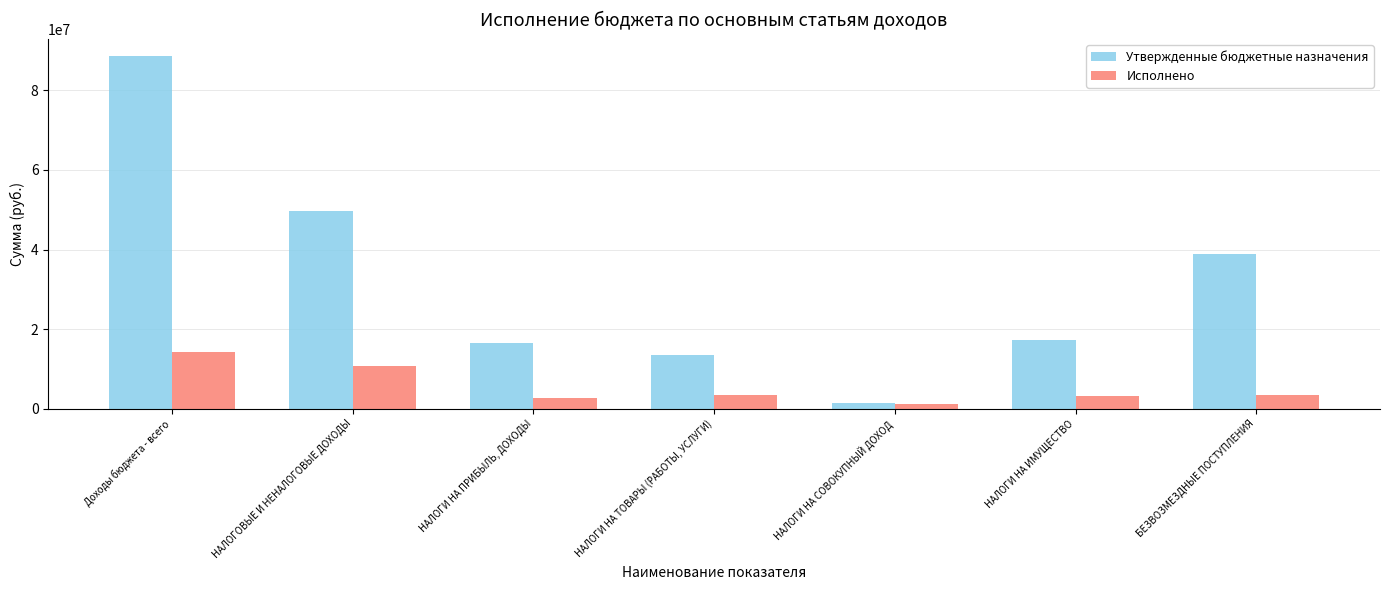

Rank the series by their maximum value, from highest to lowest.

Утвержденные бюджетные назначения, Исполнено